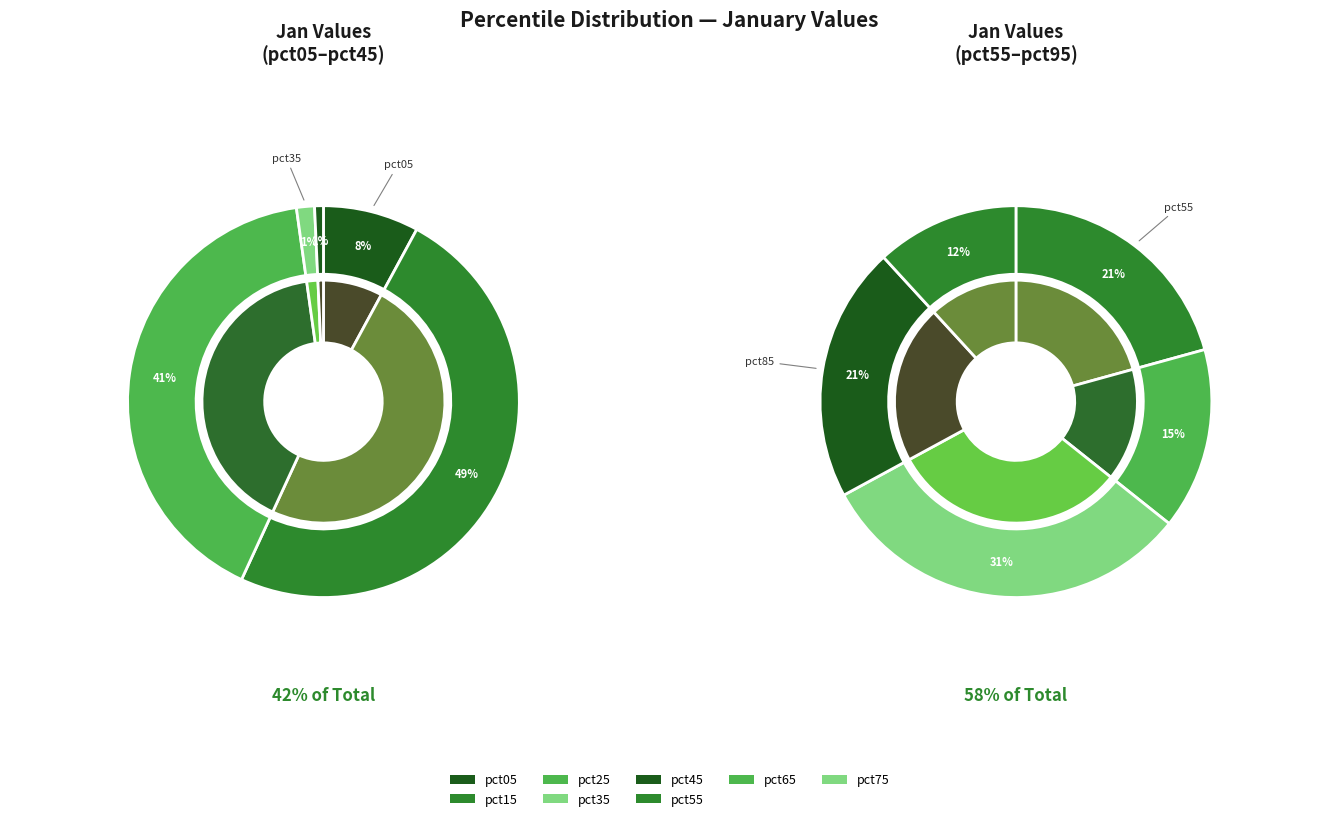

What percentage do pct85 and pct55 together represent?

24.4%